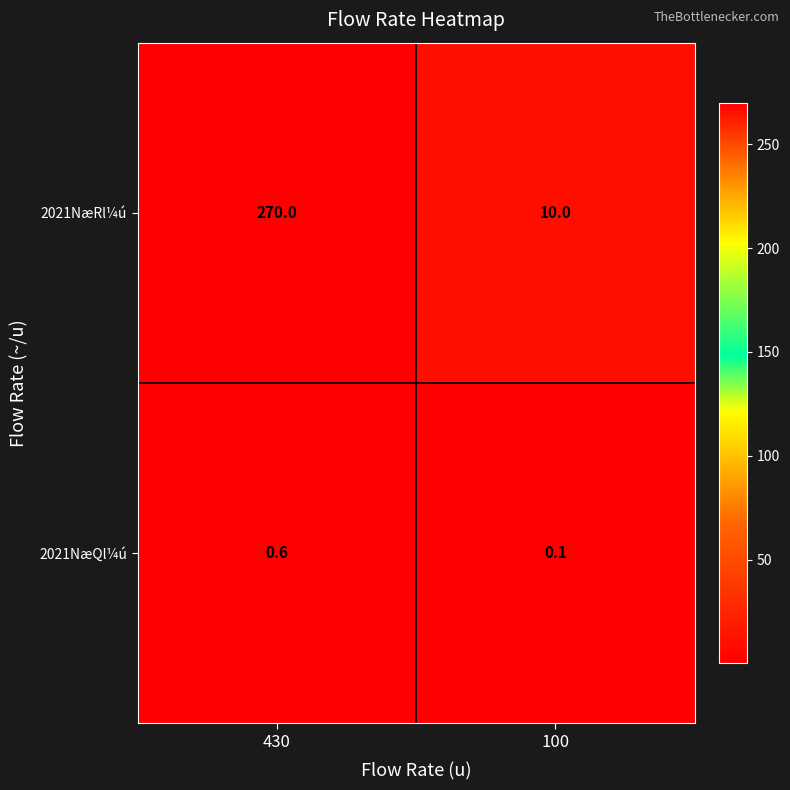

What is the approximate value of 2021NæRl¼ú at 430?

270.0